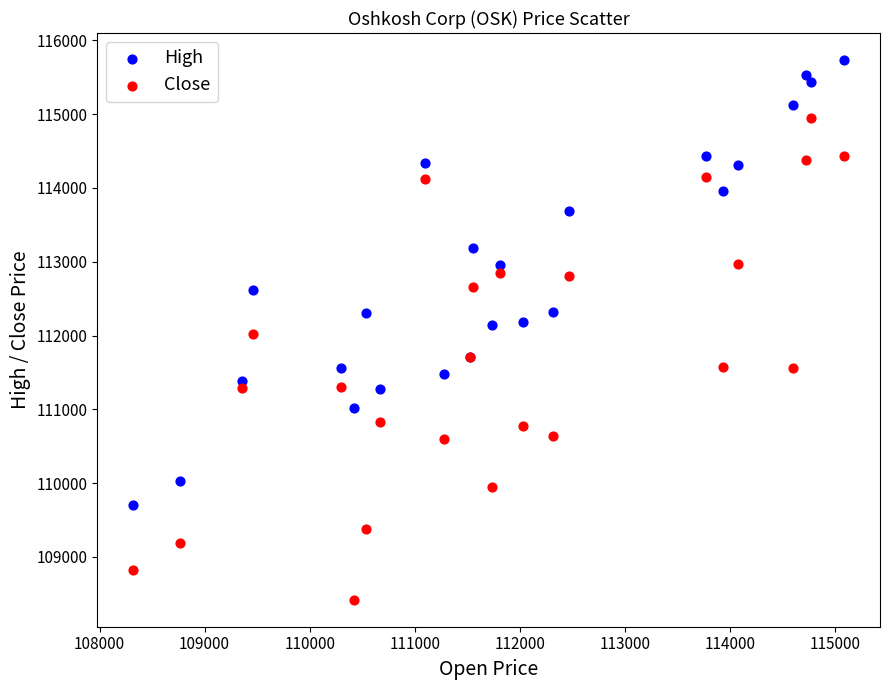

Which series reaches the minimum Y coordinate?

Close